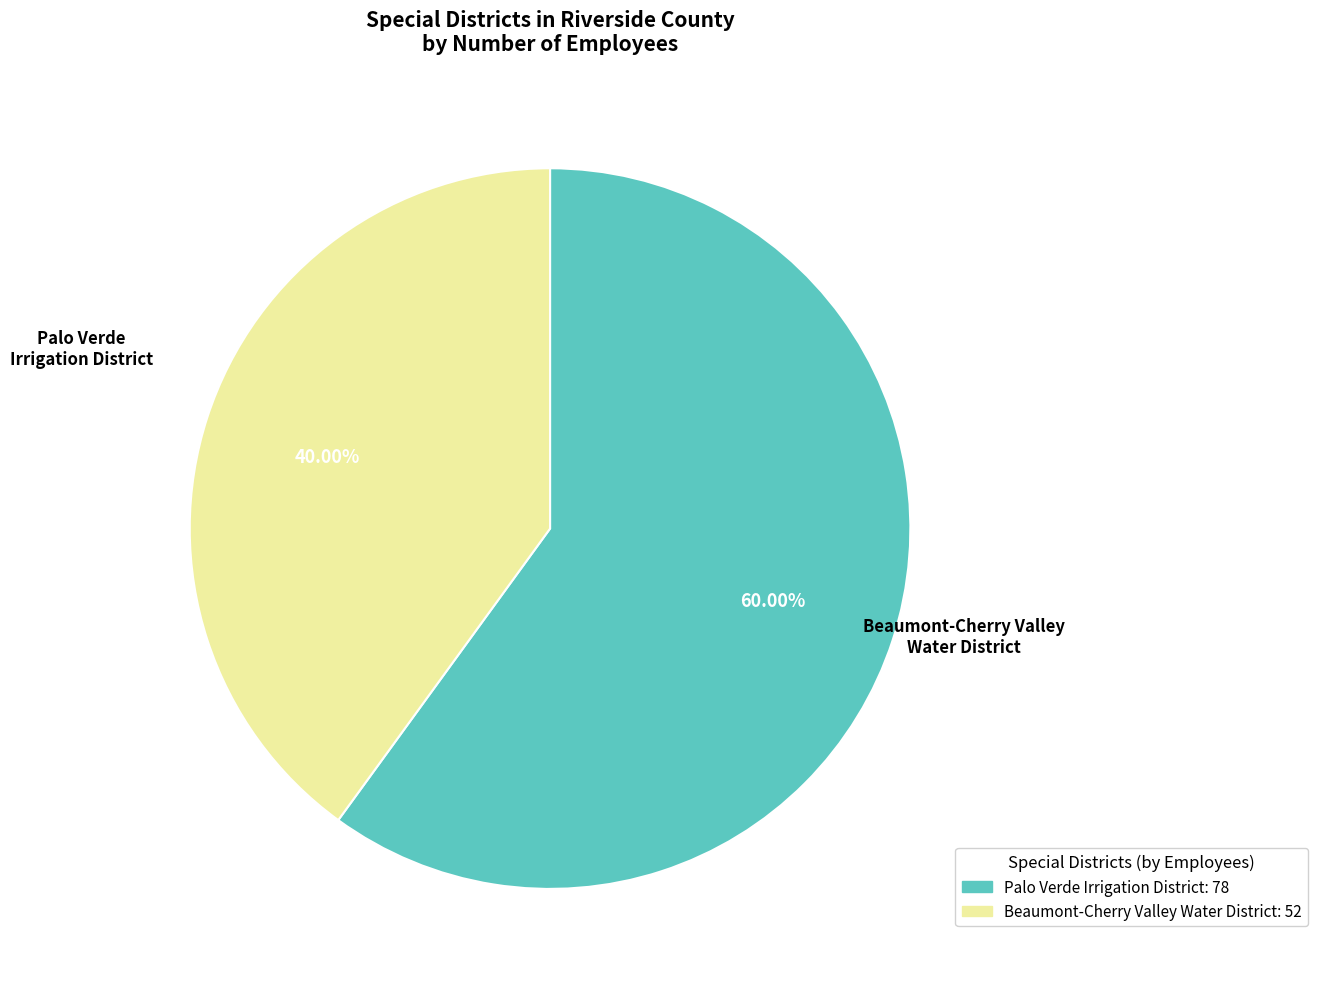

To the nearest percent, what percentage of the pie is Palo Verde Irrigation District?

60%